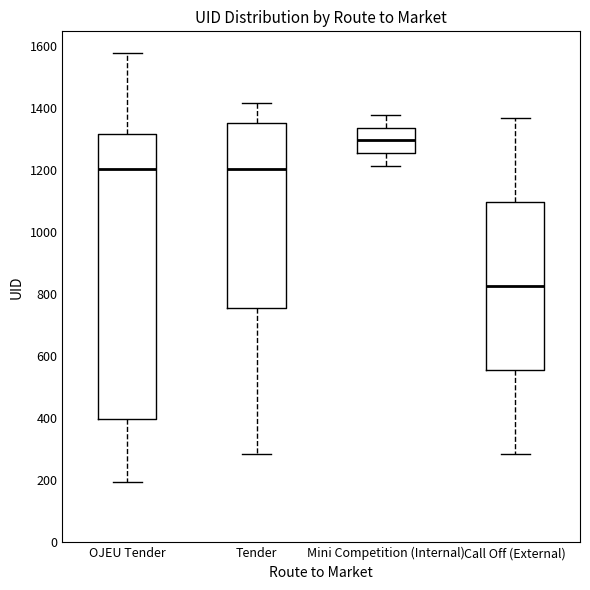

Where is the upper edge of the box for Tender on the y-axis? The values are not printed on the chart, so give them approximately, as read against the axis.

1360